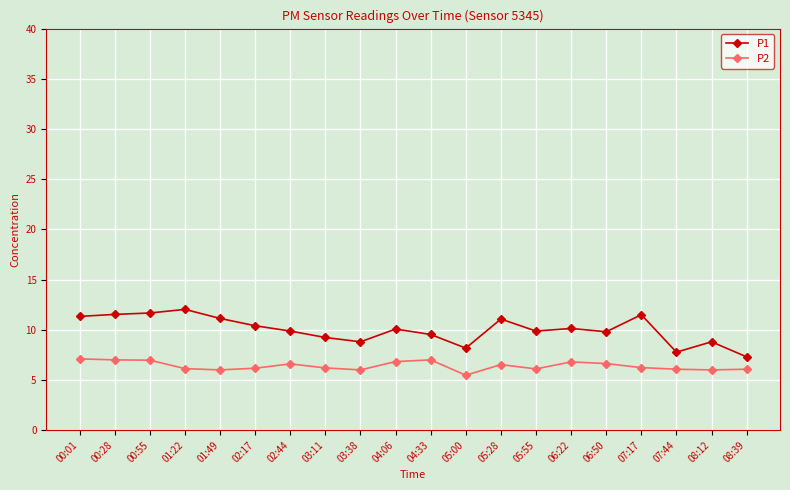

What is the sum of the P2 values at 05:28 and 00:28?

13.5